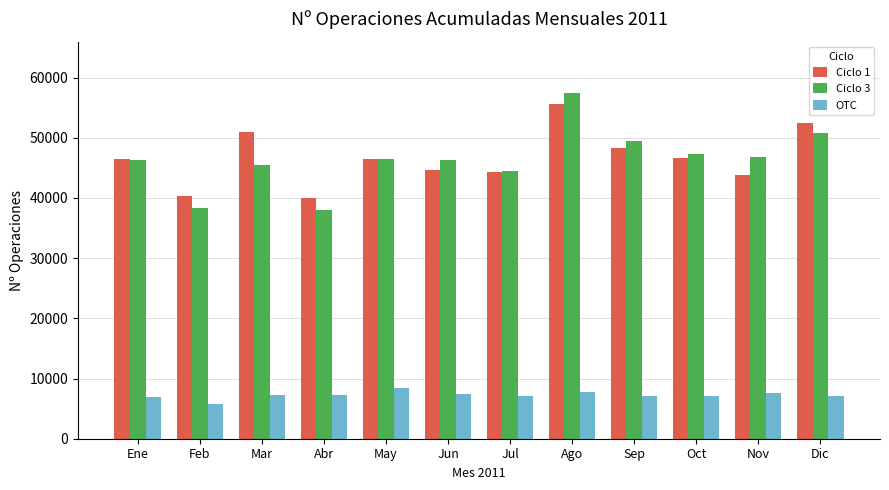

How many bars are there in total?

36